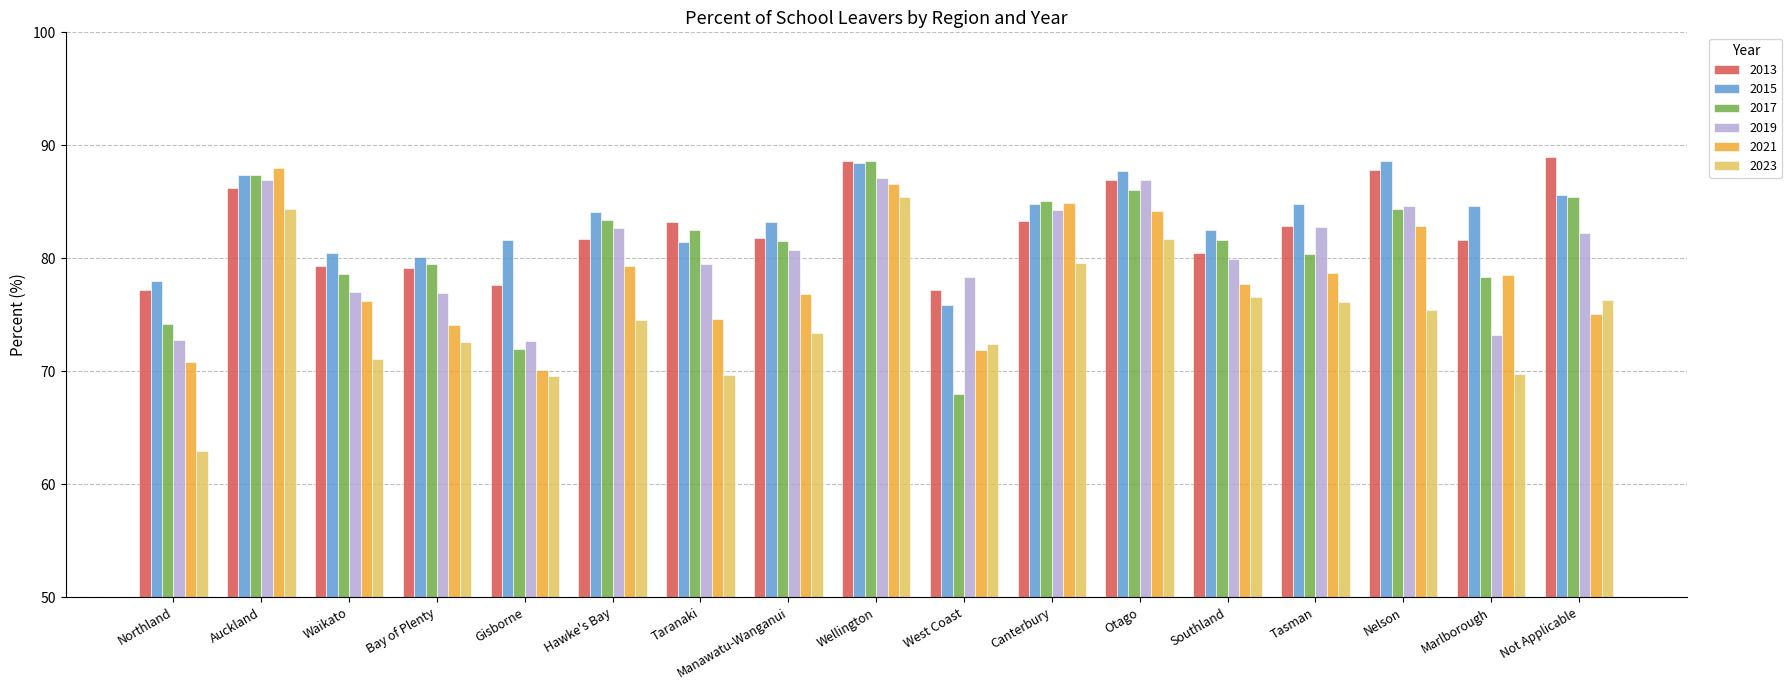

At how many categories does at least one series exceed 75?

17